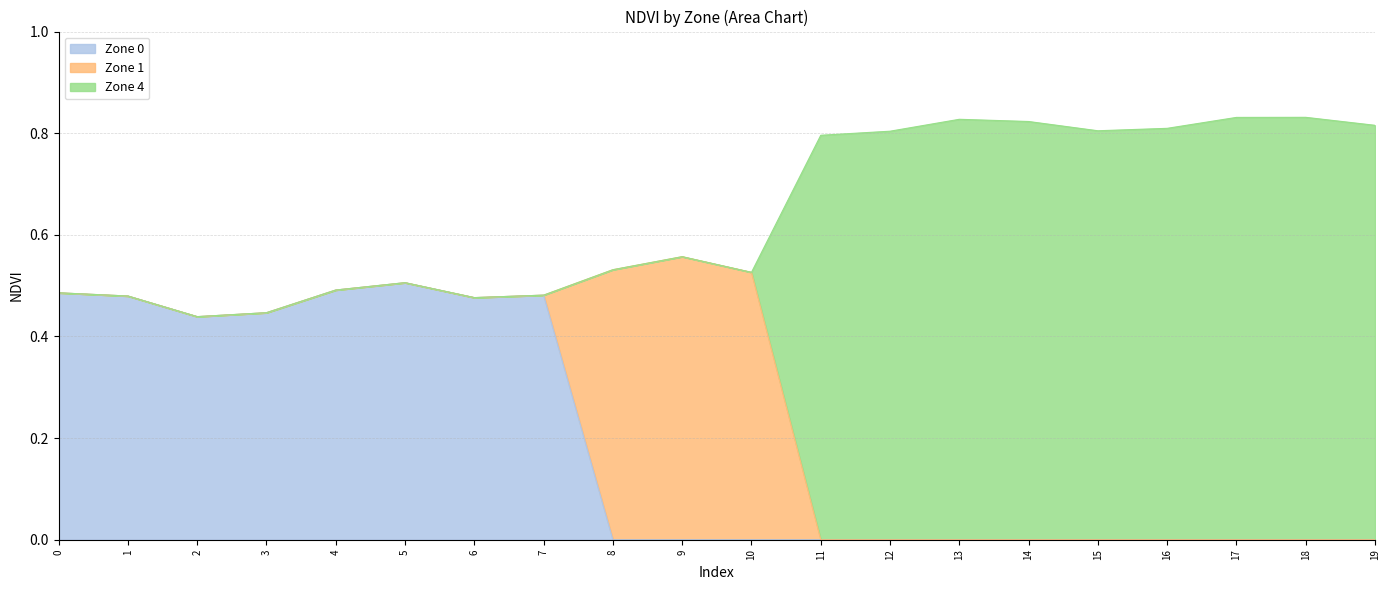

The Zone 0 series shows 0.0 at 15. True or false?

True